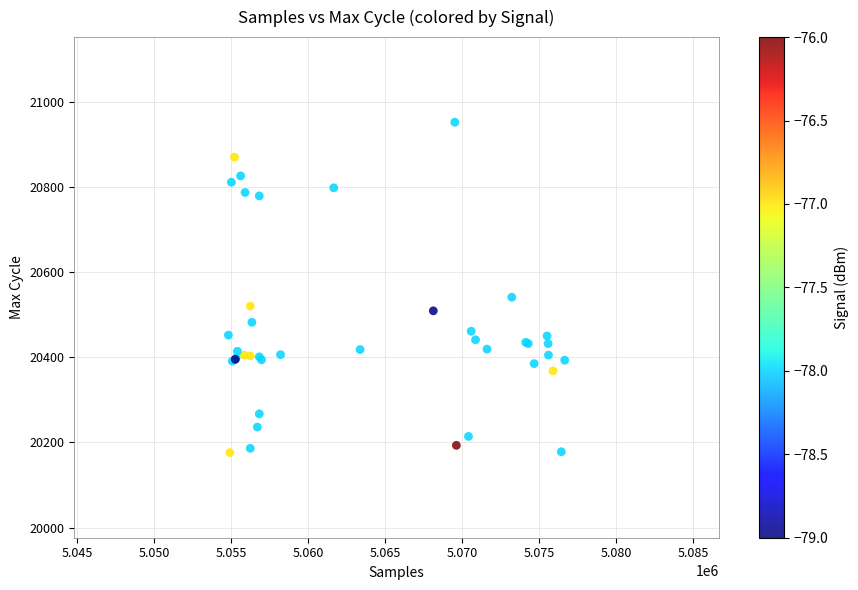

What Y value in the scatter plot is closest to 20564?

20541